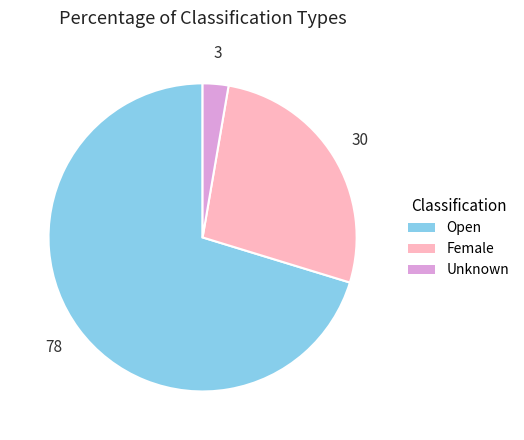

Rank the categories by value from lowest to highest.

Unknown, Female, Open